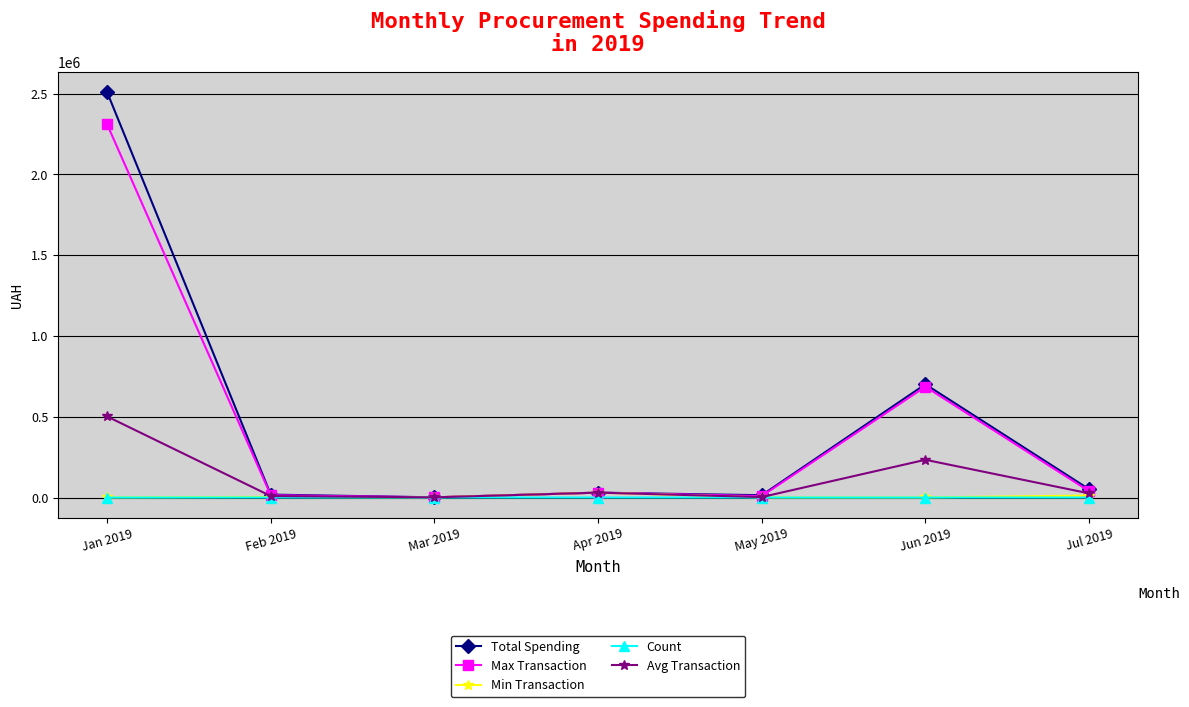

In Min Transaction, how many points are lower than both neighbors (excluding endpoints)?

2